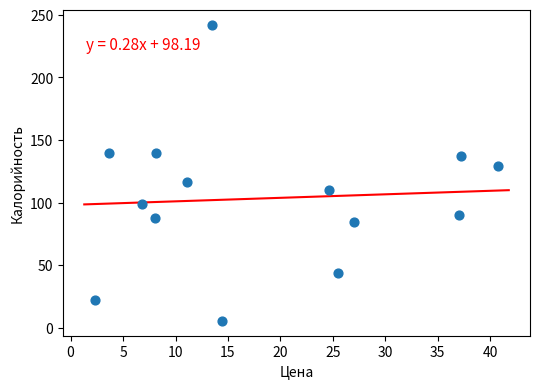

What is the range of Y values (max minus min)?

236.7